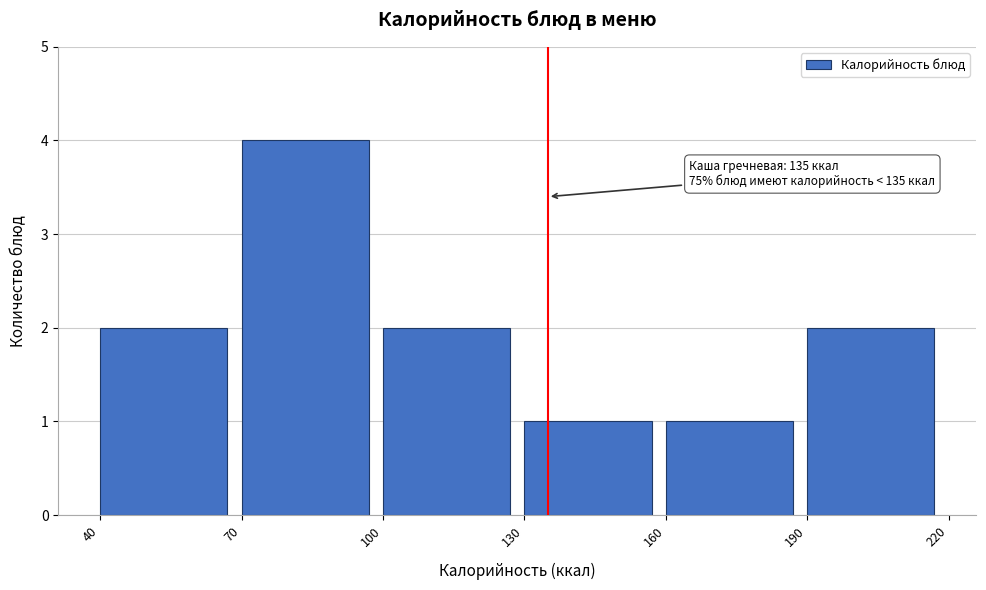

Over which range of the x-axis is the bar tallest?

70 to 100